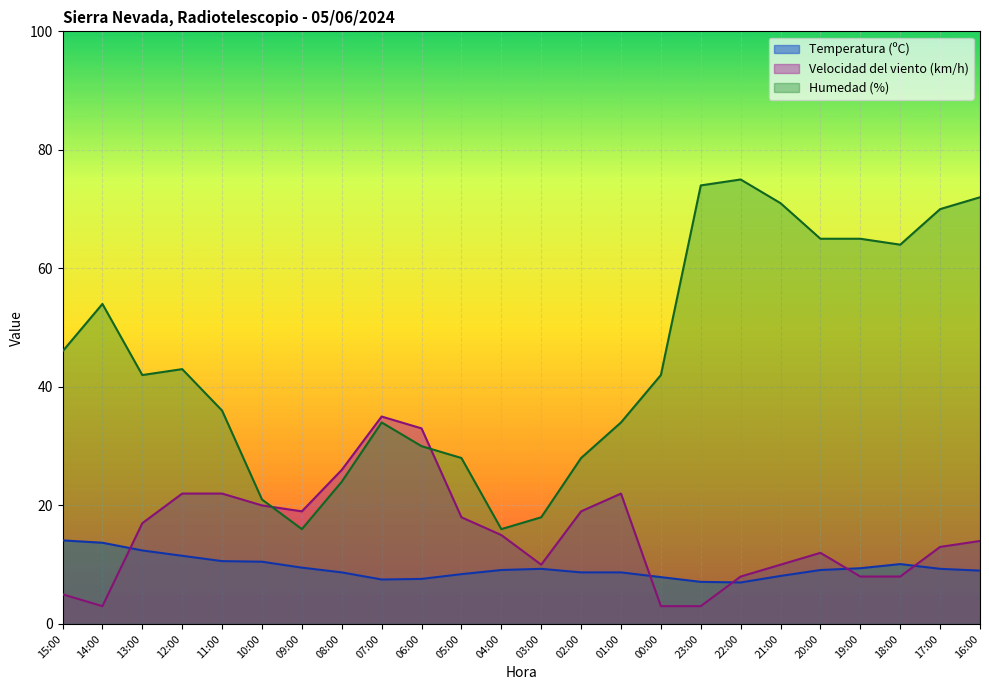

The Humedad (%) series shows 50.2 at 06:00. True or false?

False